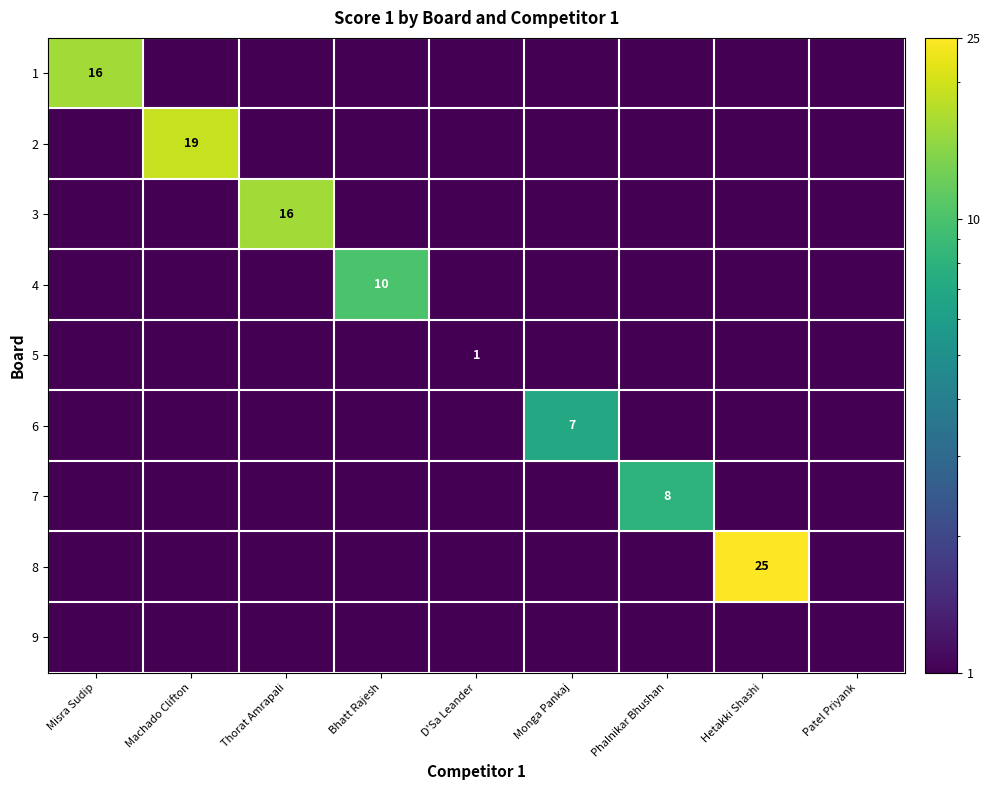

What is the maximum value for 1?

16.0